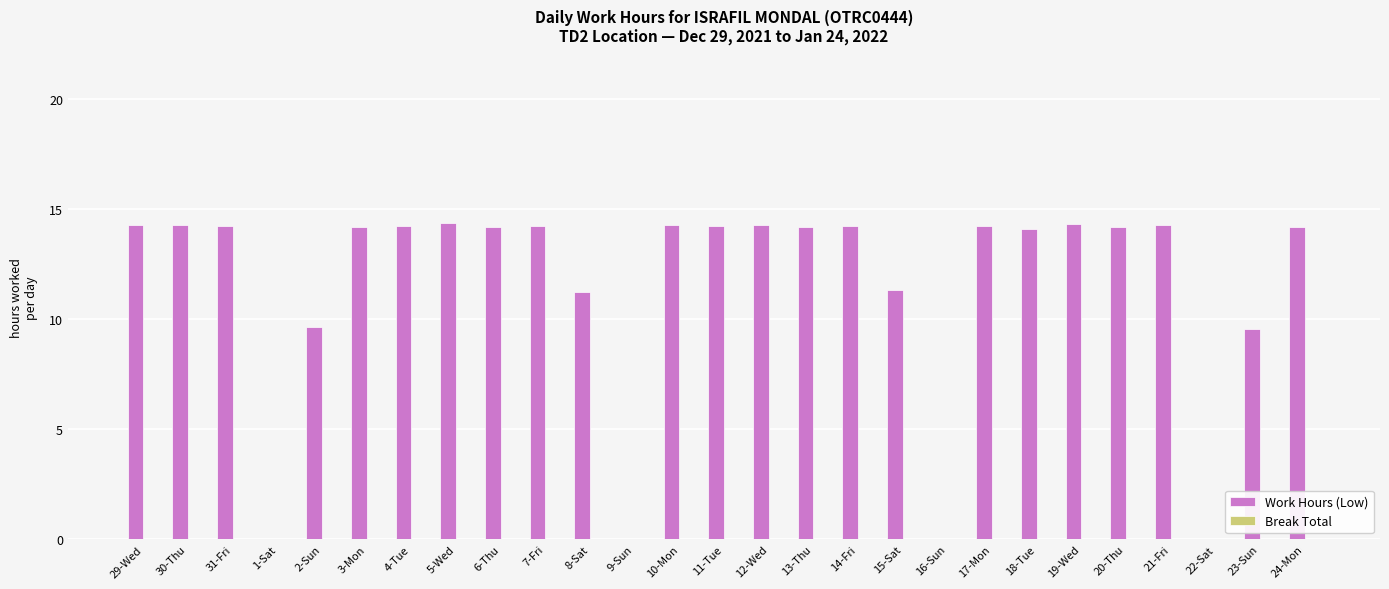

How many distinct data groups are displayed?

1